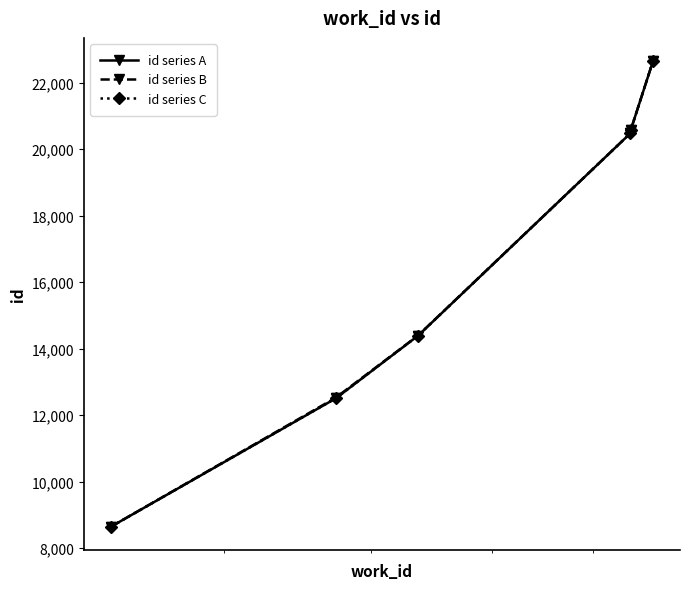

At how many categories does at least one series exceed 9072?

5